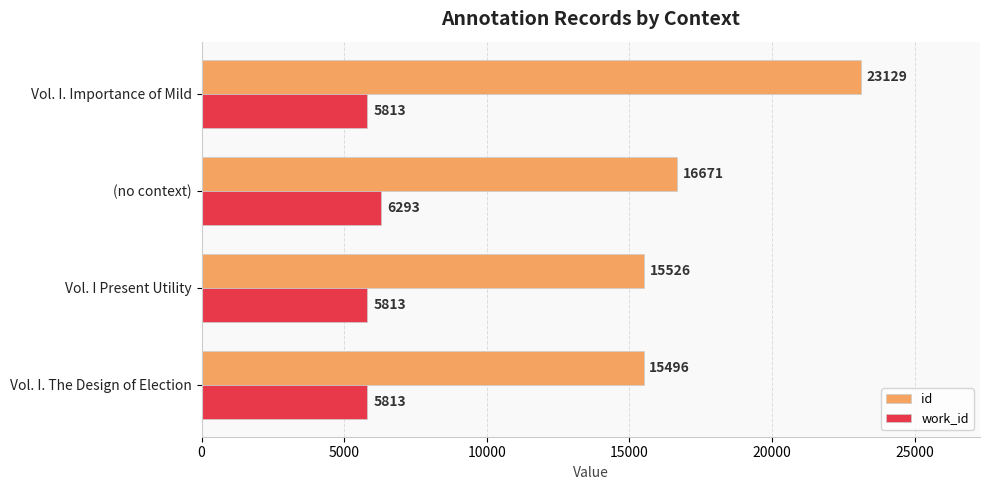

Which series changed the most between Vol. I Present Utility and (no context)?

id